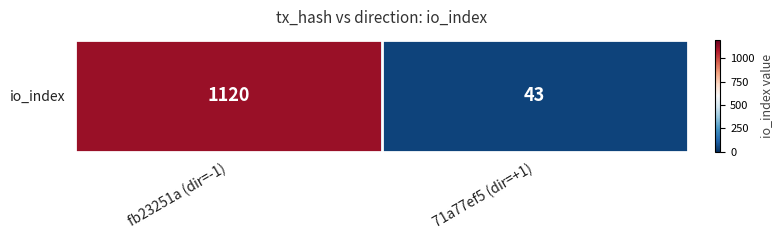

Reading left to right, what are all the values shown in this chart?

fb23251a (dir=-1)=1120	71a77ef5 (dir=+1)=43